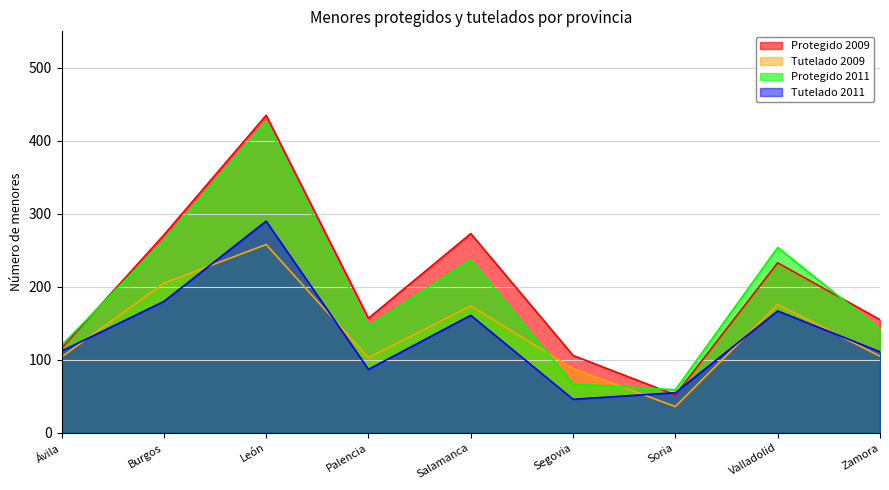

What is the maximum value for Tutelado 2009?

258